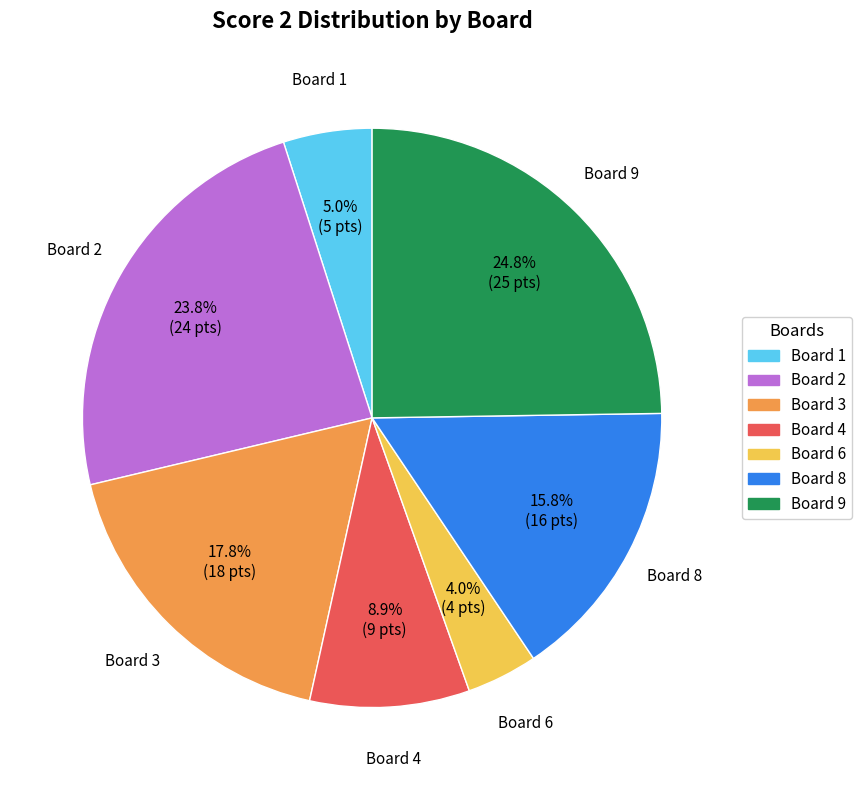

Does any single category account for the majority?

No